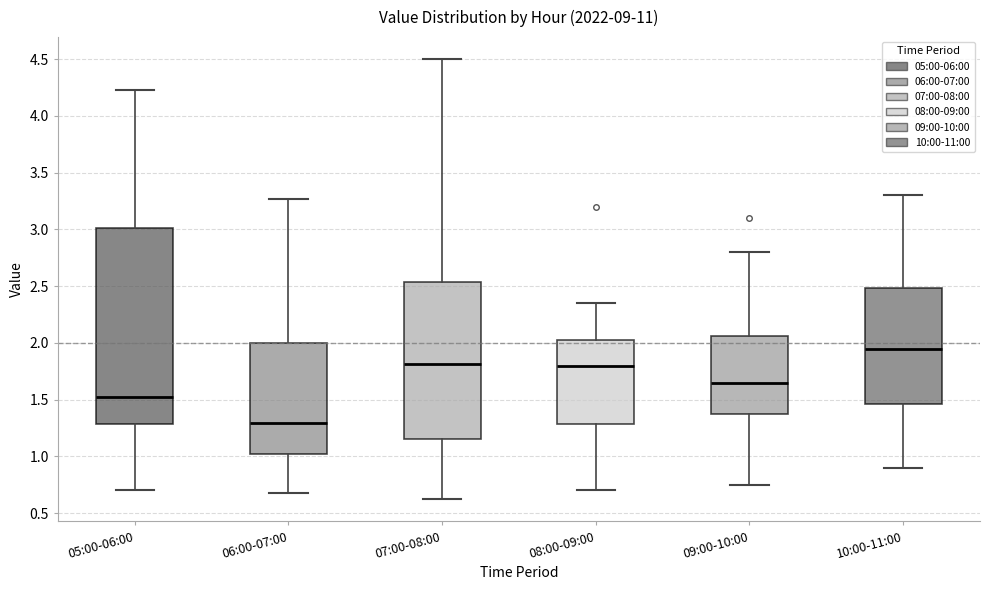

Comparing the boxes themselves (not the whiskers), which one is the tallest?

05:00-06:00